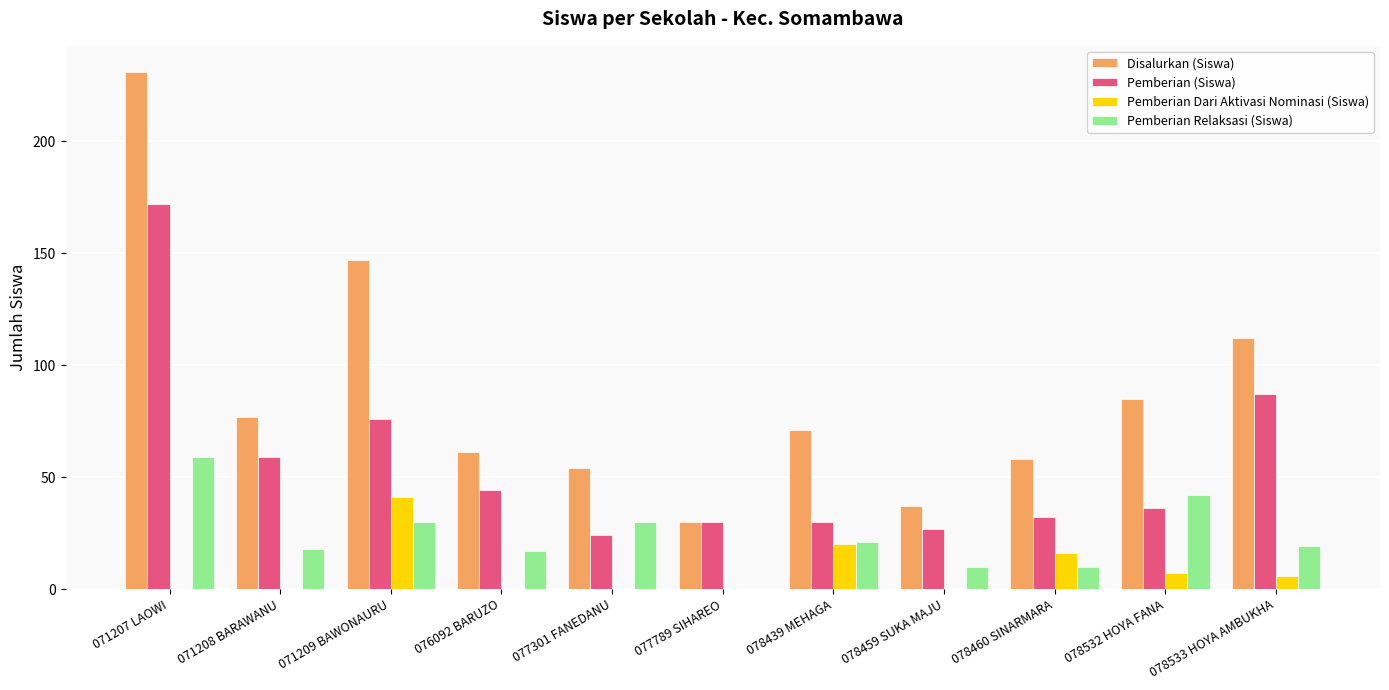

What is the greatest value displayed?

231